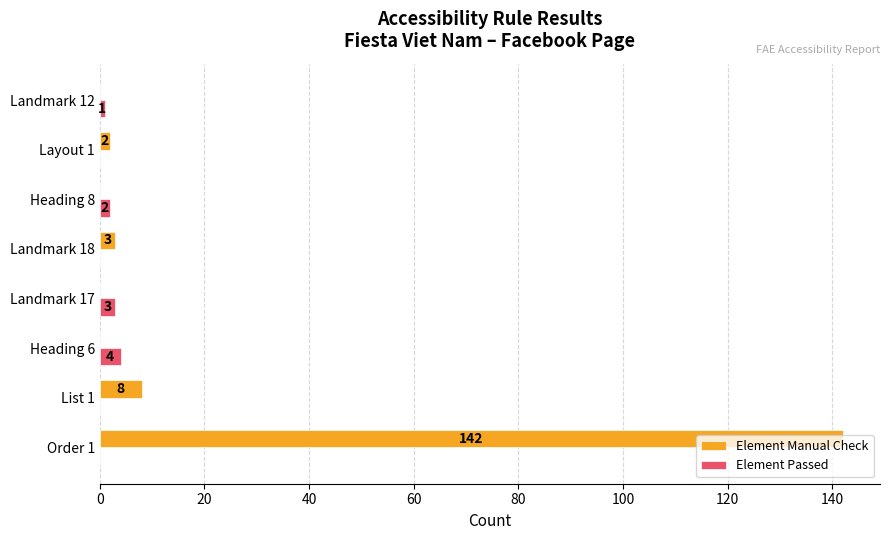

What is the sum of all Element Passed values?

10